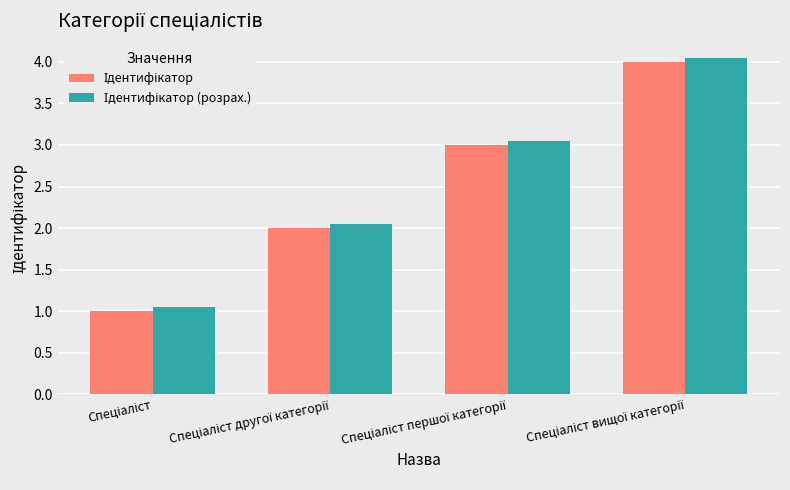

What is the minimum value shown in the chart?

1.0